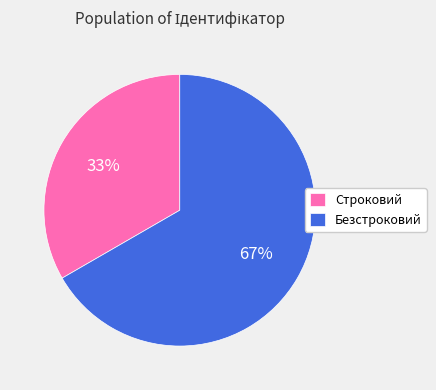

What is the ratio of the value at Строковий to the value at Безстроковий?

0.5